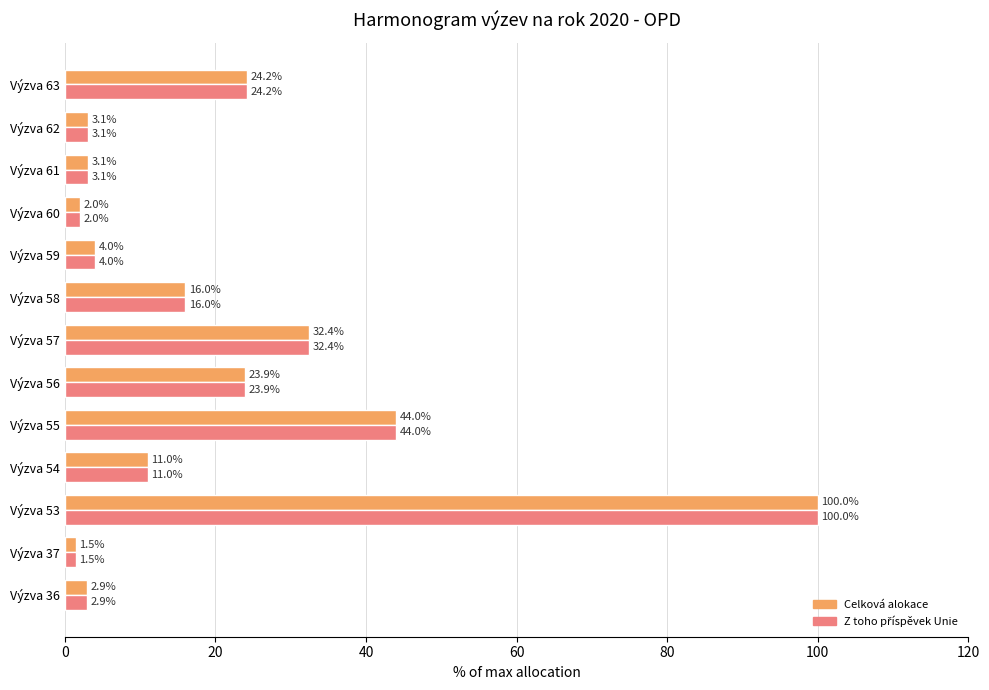

What is the approximate value of Celková alokace at Výzva 63?

24.2